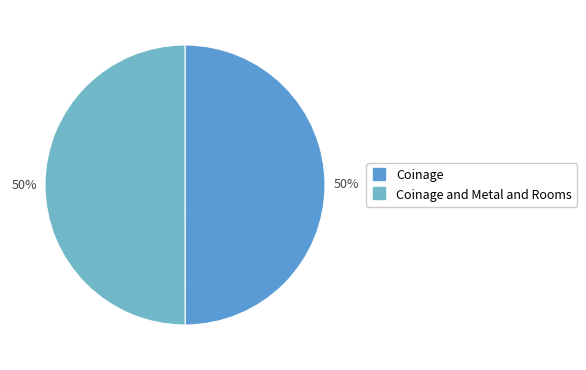

How many slices are in this pie chart?

2